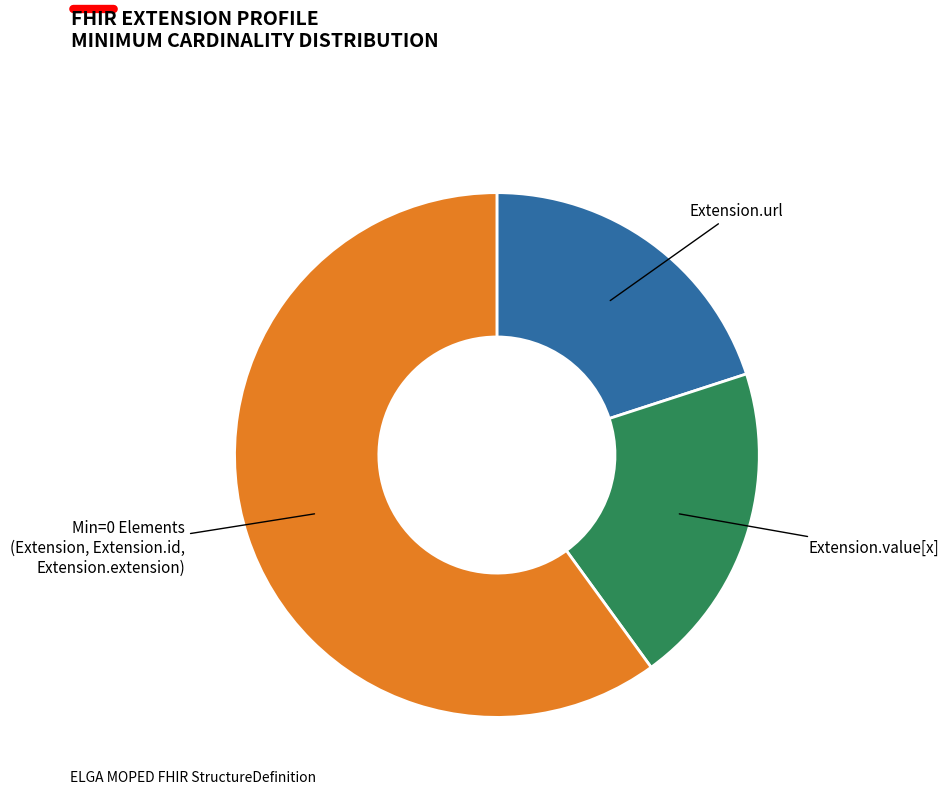

Is there a majority slice in this chart?

Yes